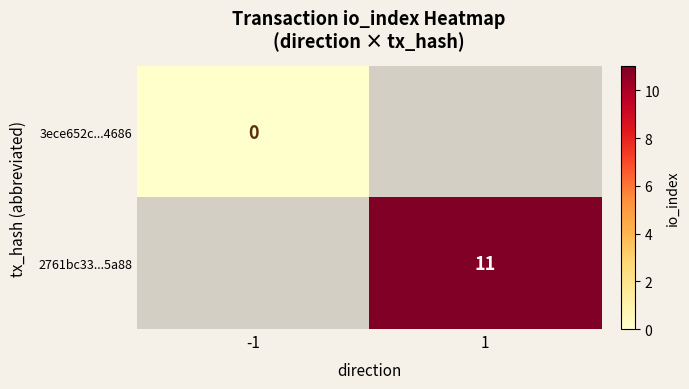

The 2761bc33...5a88 series shows 11 at 1. True or false?

True